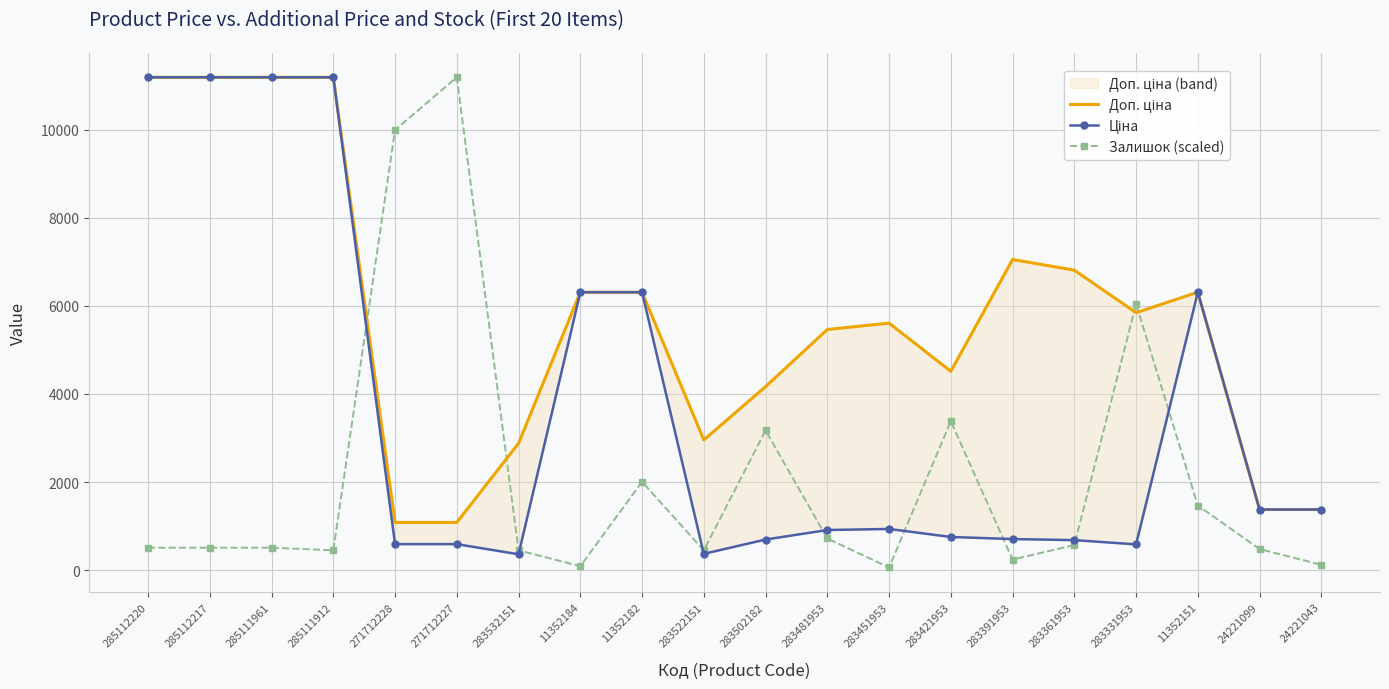

What is the total value across all series at 285111961?

22884.9